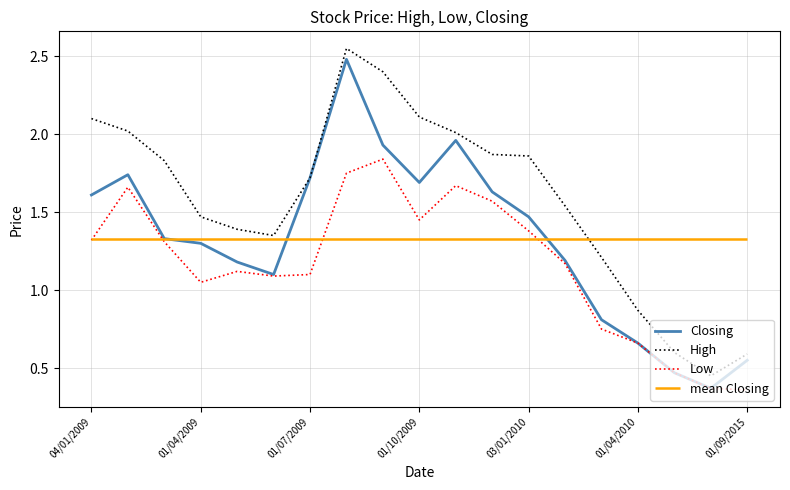

Does the chart display data point markers on the line(s)?

No